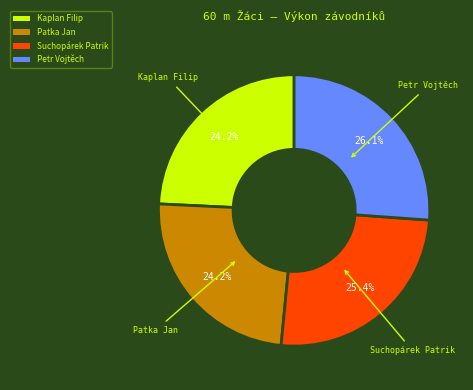

What percentage is NOT represented by Kaplan Filip?

75.8%